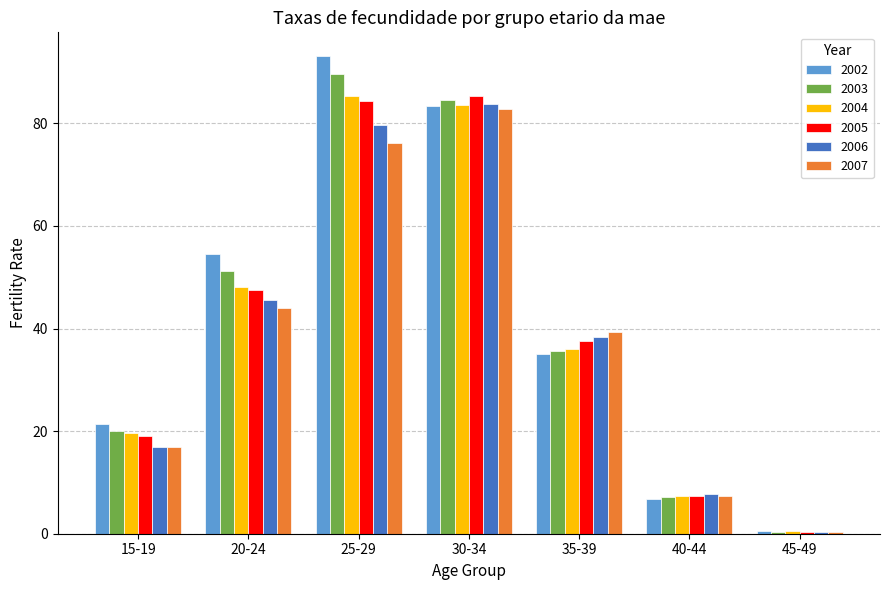

How many data points in 2006 are less than 38?

3